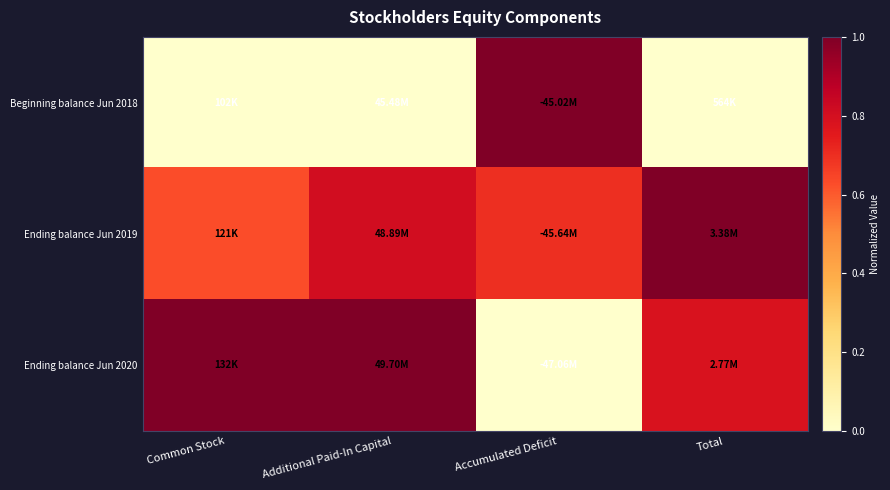

Between Additional Paid-In Capital and Total, which is larger?

Additional Paid-In Capital